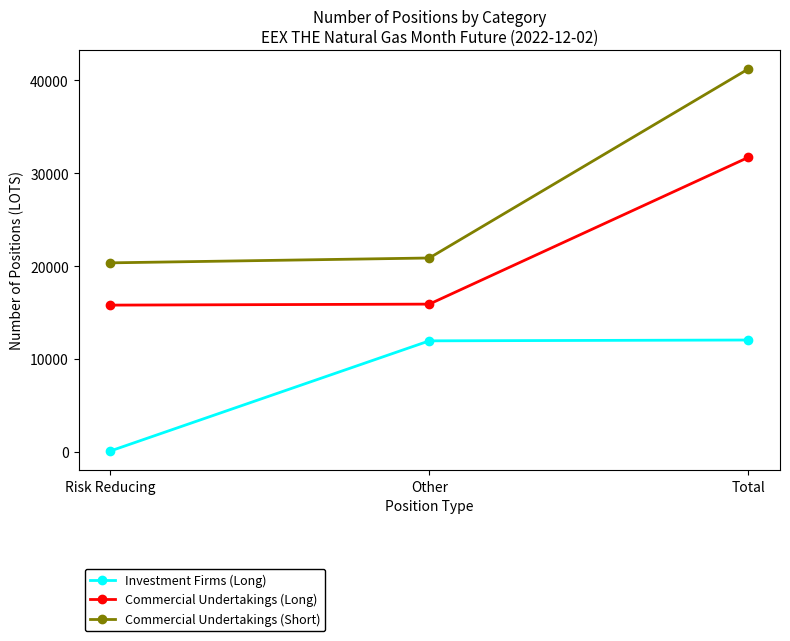

At which label is Commercial Undertakings (Long) closest to 23743?

Other